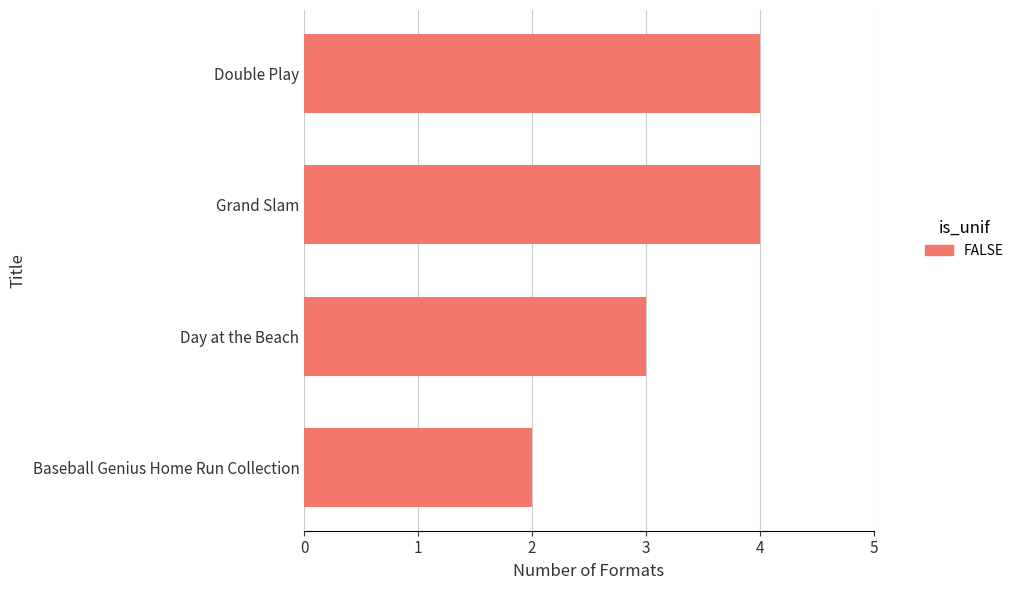

True or false: the data shows 3 at Day at the Beach.

True